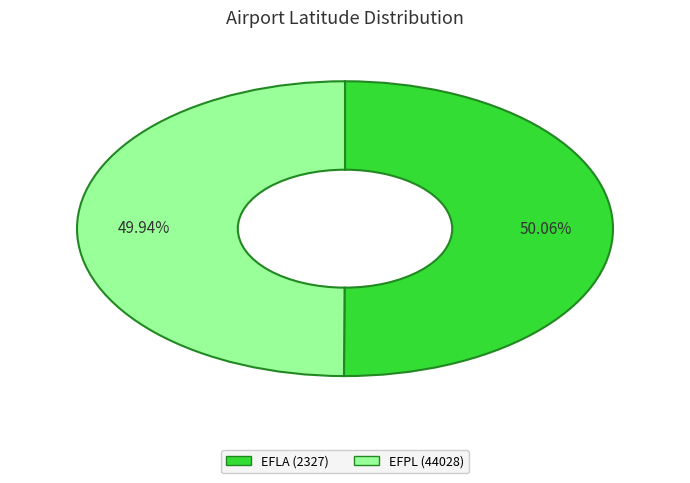

Count the number of slices in the pie.

2